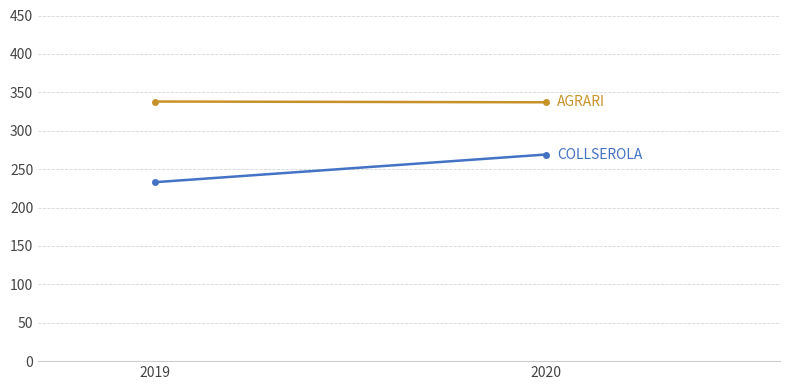

What is the highest value of the AGRARI series?

338